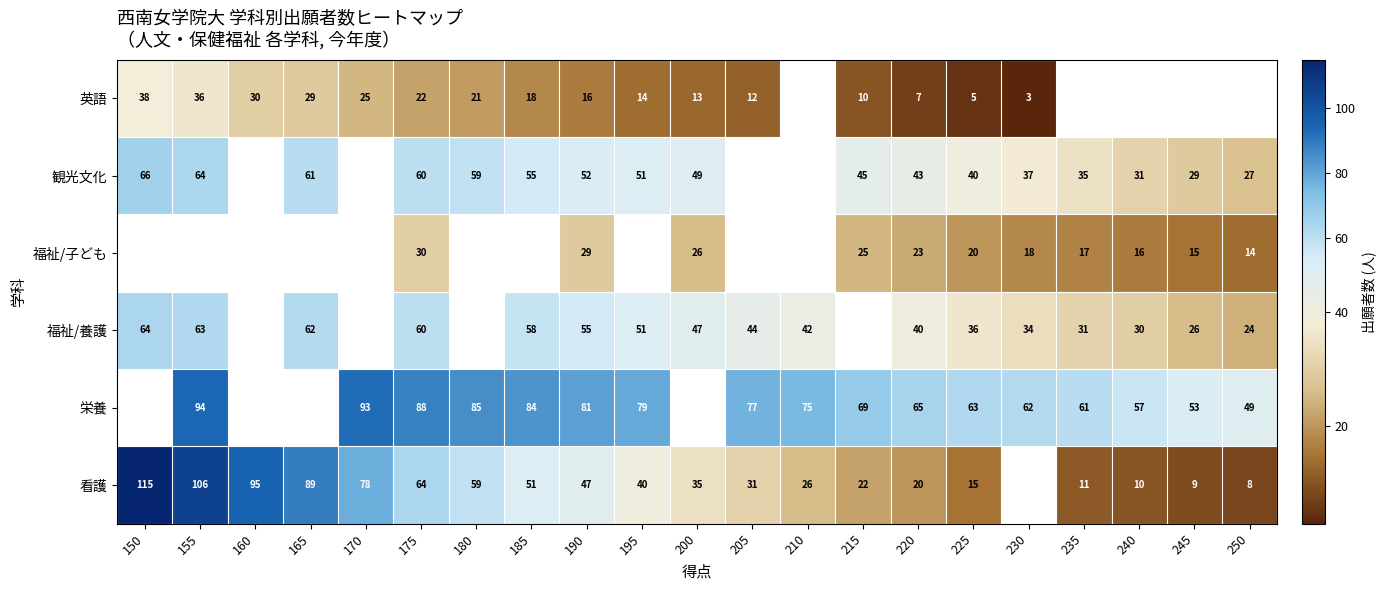

Is it true that 観光文化 equals 16 at 155?

False